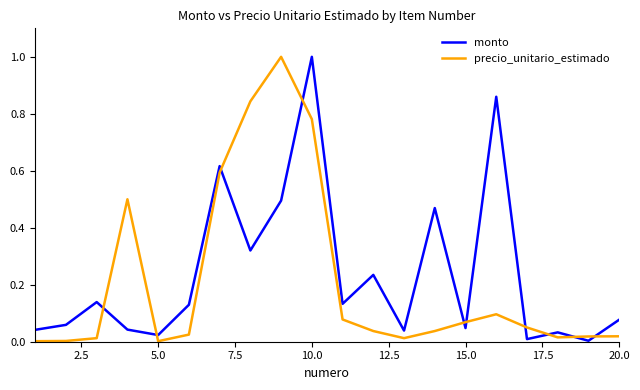

True or false: monto and precio_unitario_estimado cross at least once.

True